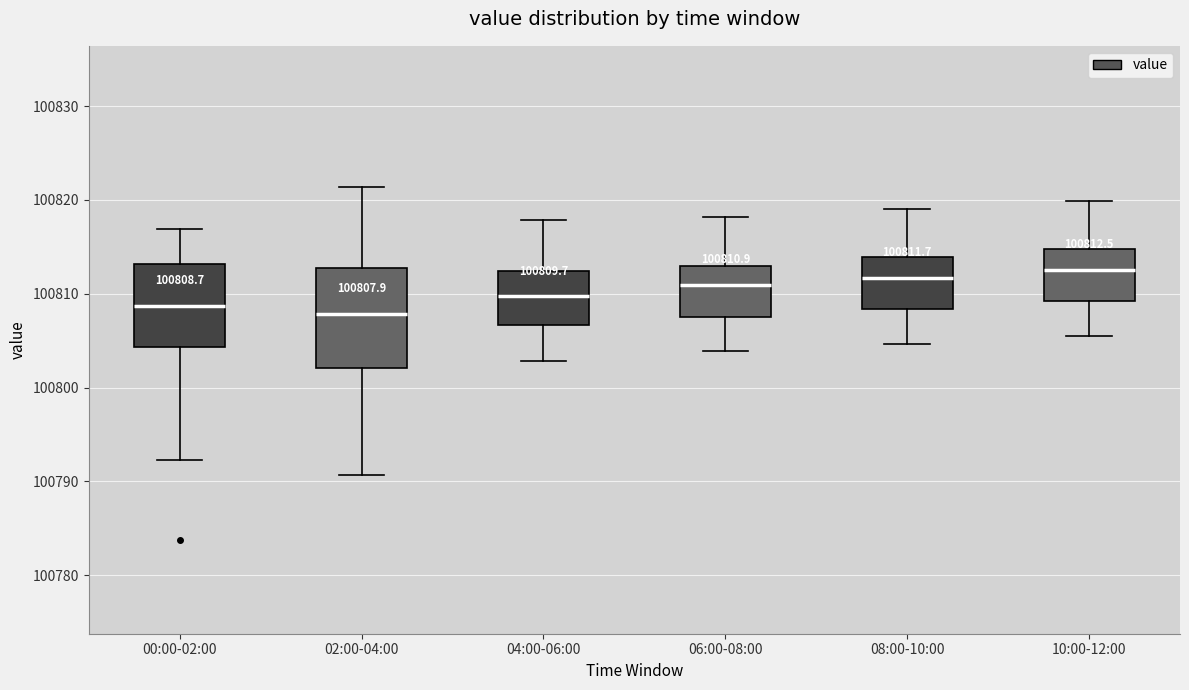

Which box is the tallest, from its lower edge to its upper edge?

02:00-04:00